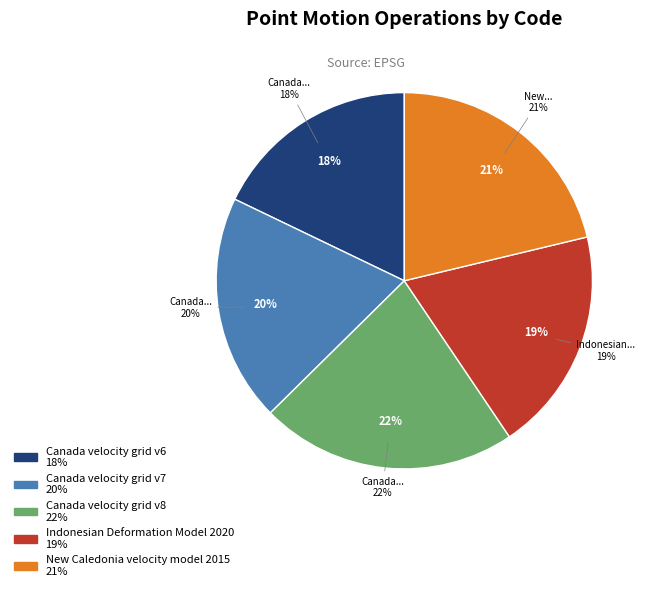

To the nearest percent, what percentage of the pie is Canada velocity grid v8?

22%